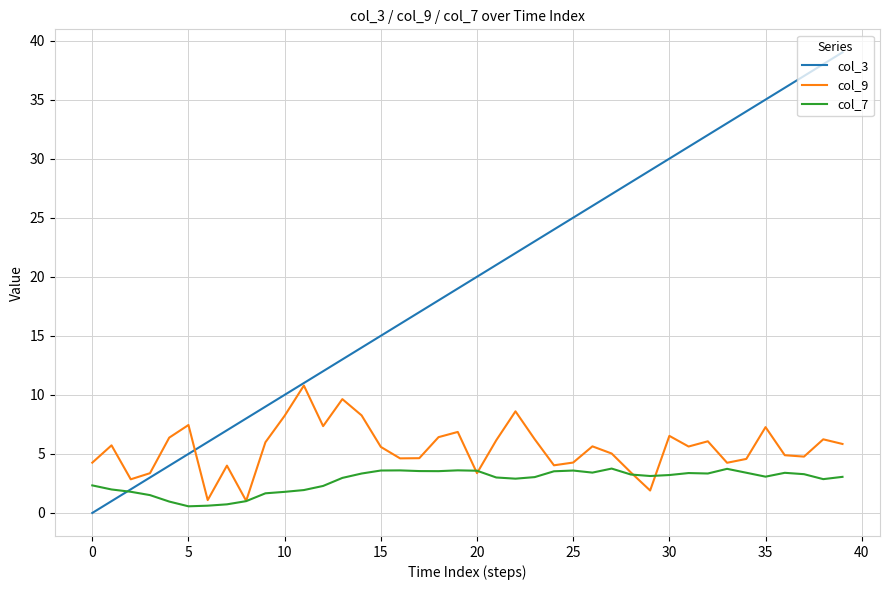

What are all the series names shown in the legend?

col_3, col_9, col_7